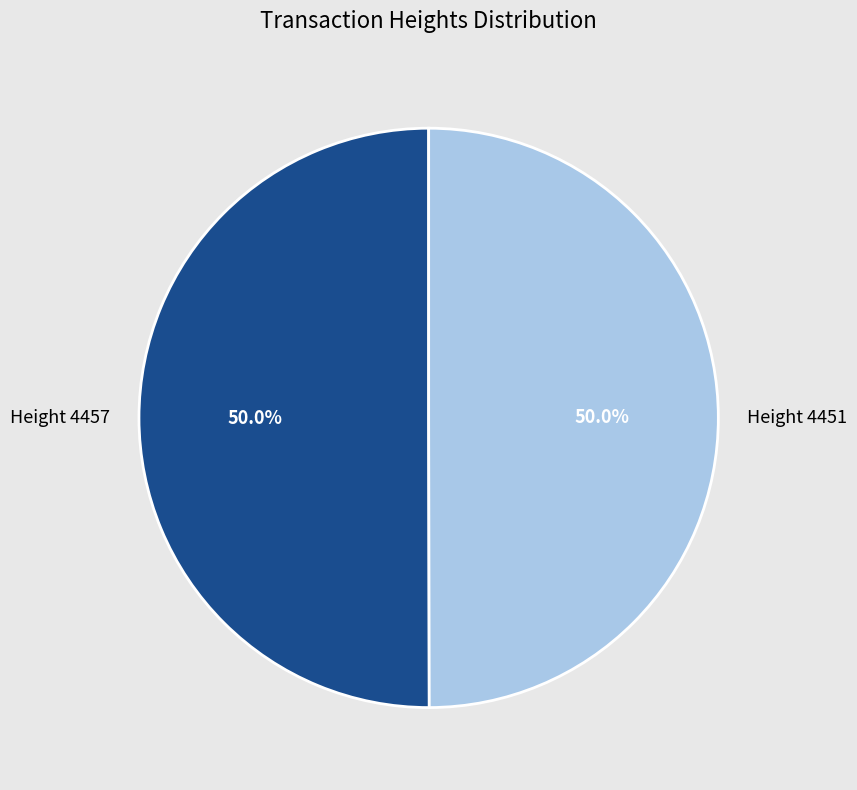

To the nearest percent, what portion does Height 4457 represent?

50%